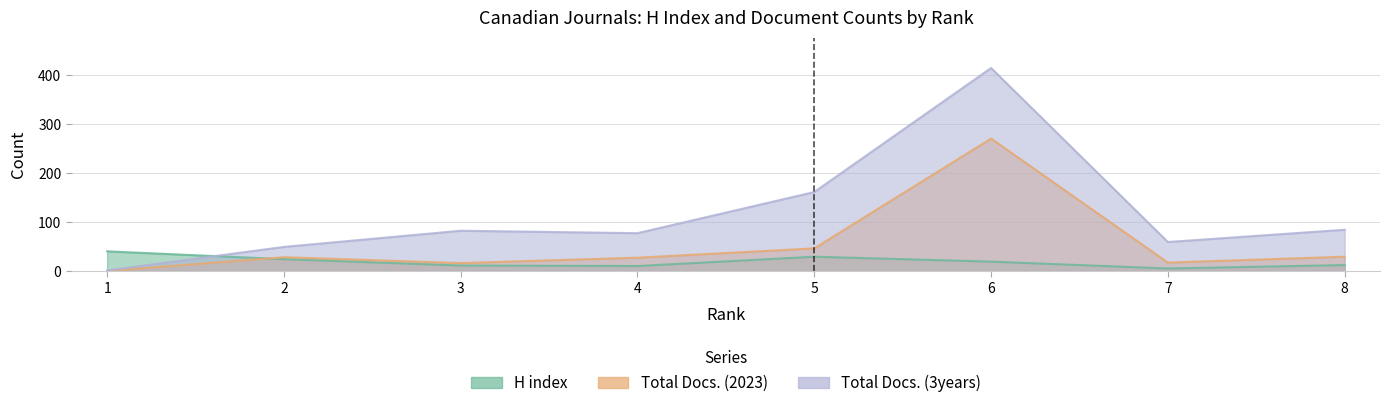

How many data points in Total Docs. (3years) are above 82?

3